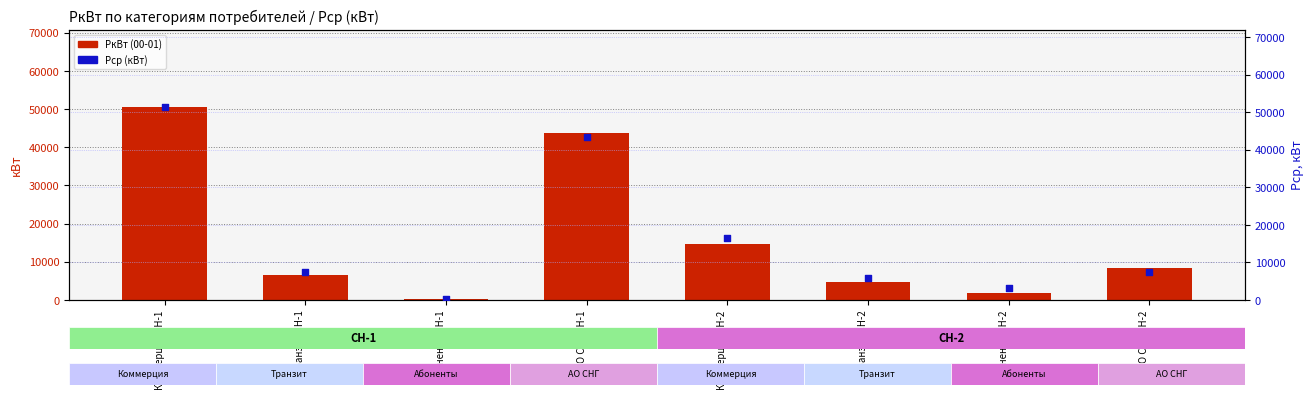

At which category is the sum across all series the highest?

Коммерция СН-1